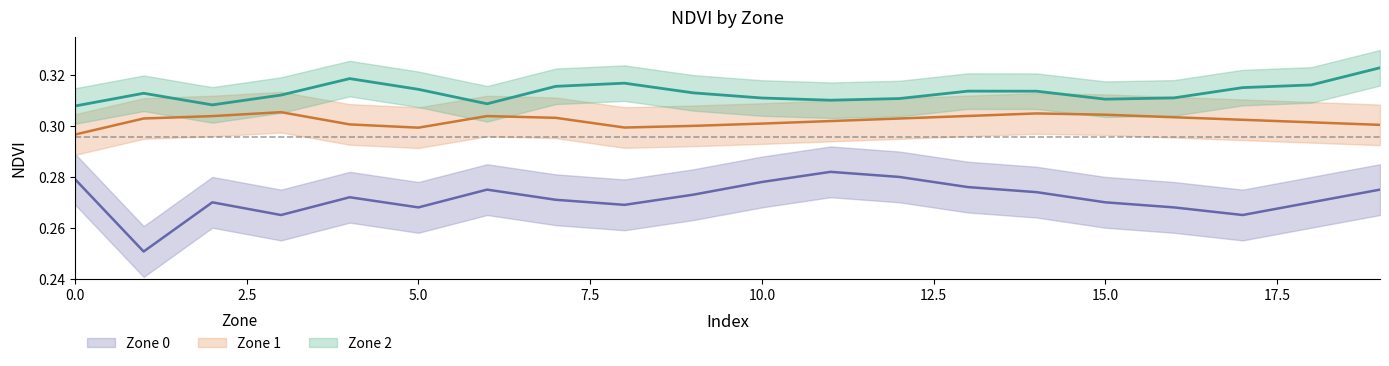

Which series has the largest total across all categories?

Zone 2